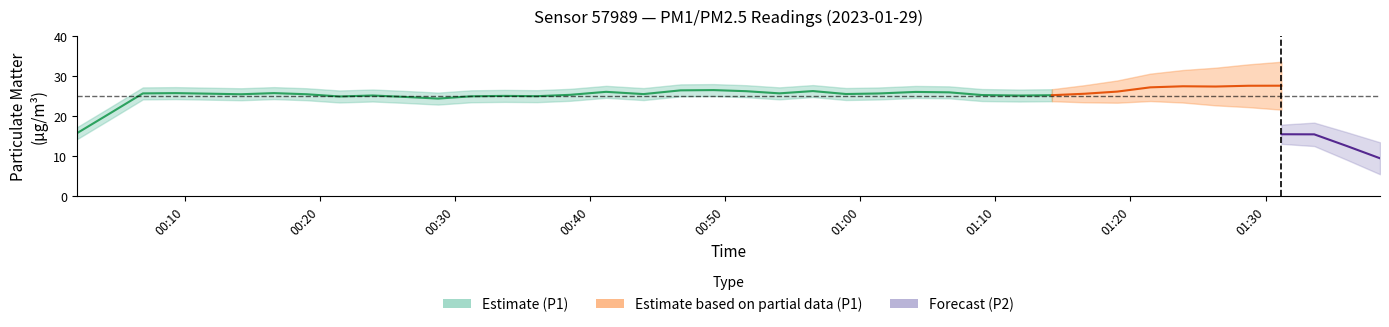

Which series has the largest total across all categories?

P1